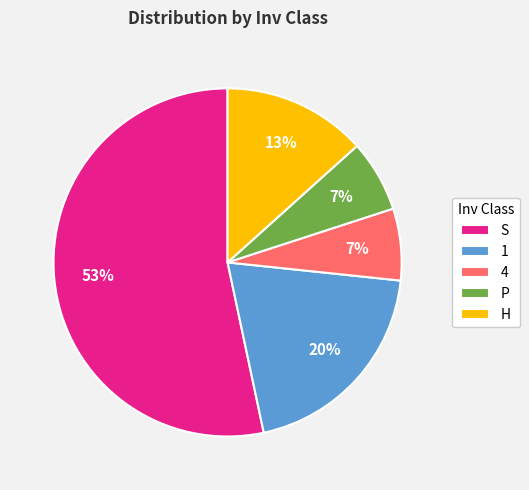

To the nearest percent, what percentage of the pie is S?

53%